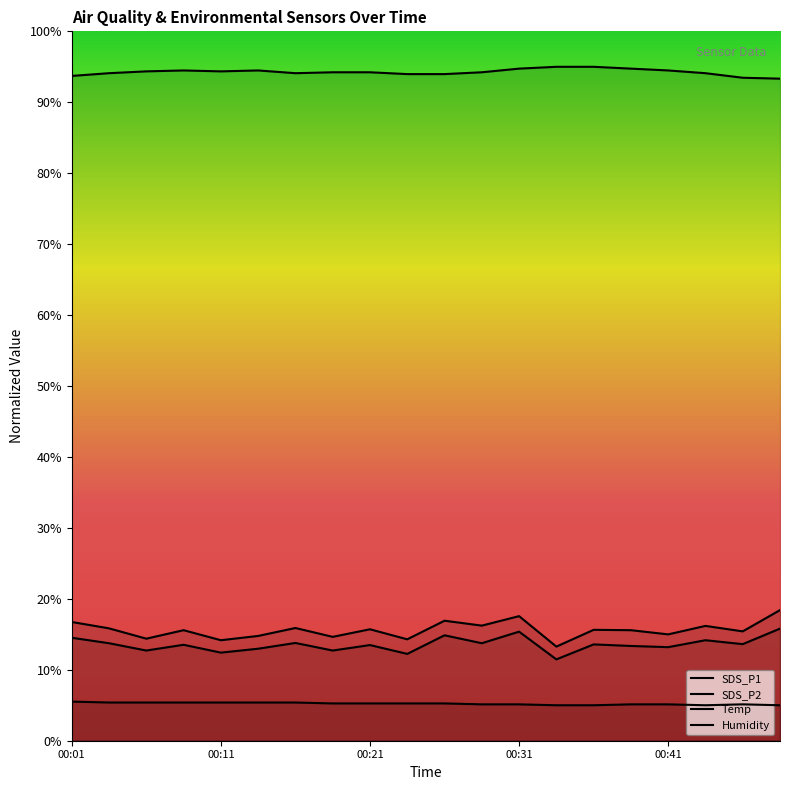

What are all the series names shown in the legend?

SDS_P1, SDS_P2, Temp, Humidity